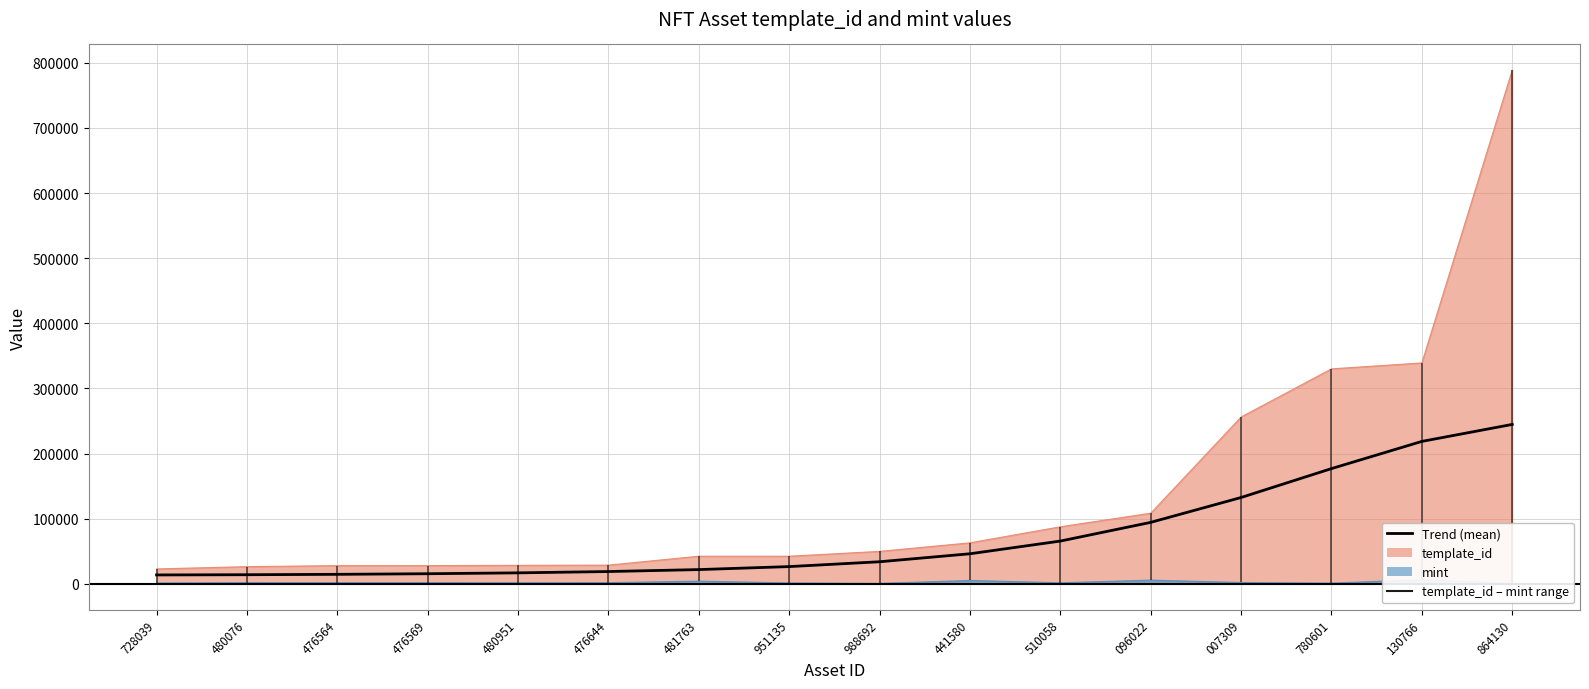

Rank the categories by value from highest to lowest.

864130, 130766, 780601, 007309, 096022, 510058, 441580, 988692, 951135, 481763, 476644, 480951, 476569, 476564, 480076, 728039